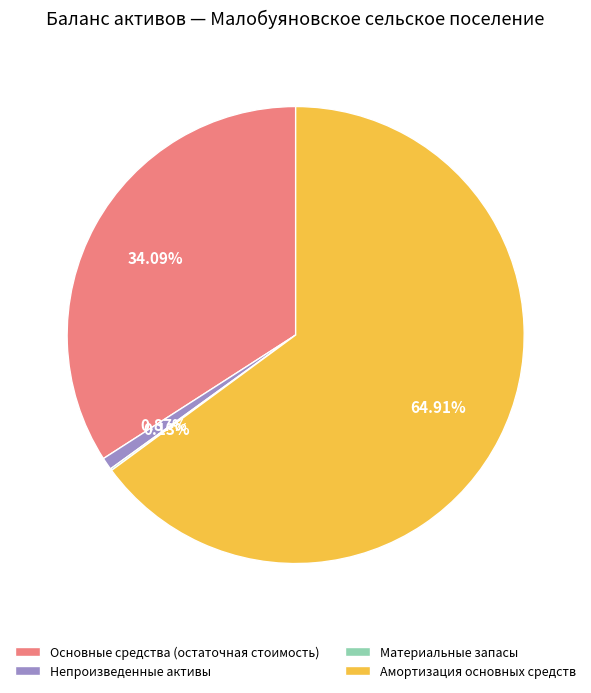

What percentage do Основные средства (остаточная стоимость) and Амортизация основных средств together represent?

99.0%